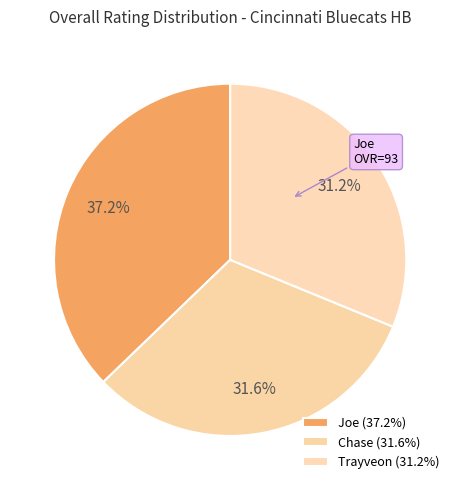

Rank the categories by value from lowest to highest.

Trayveon, Chase, Joe